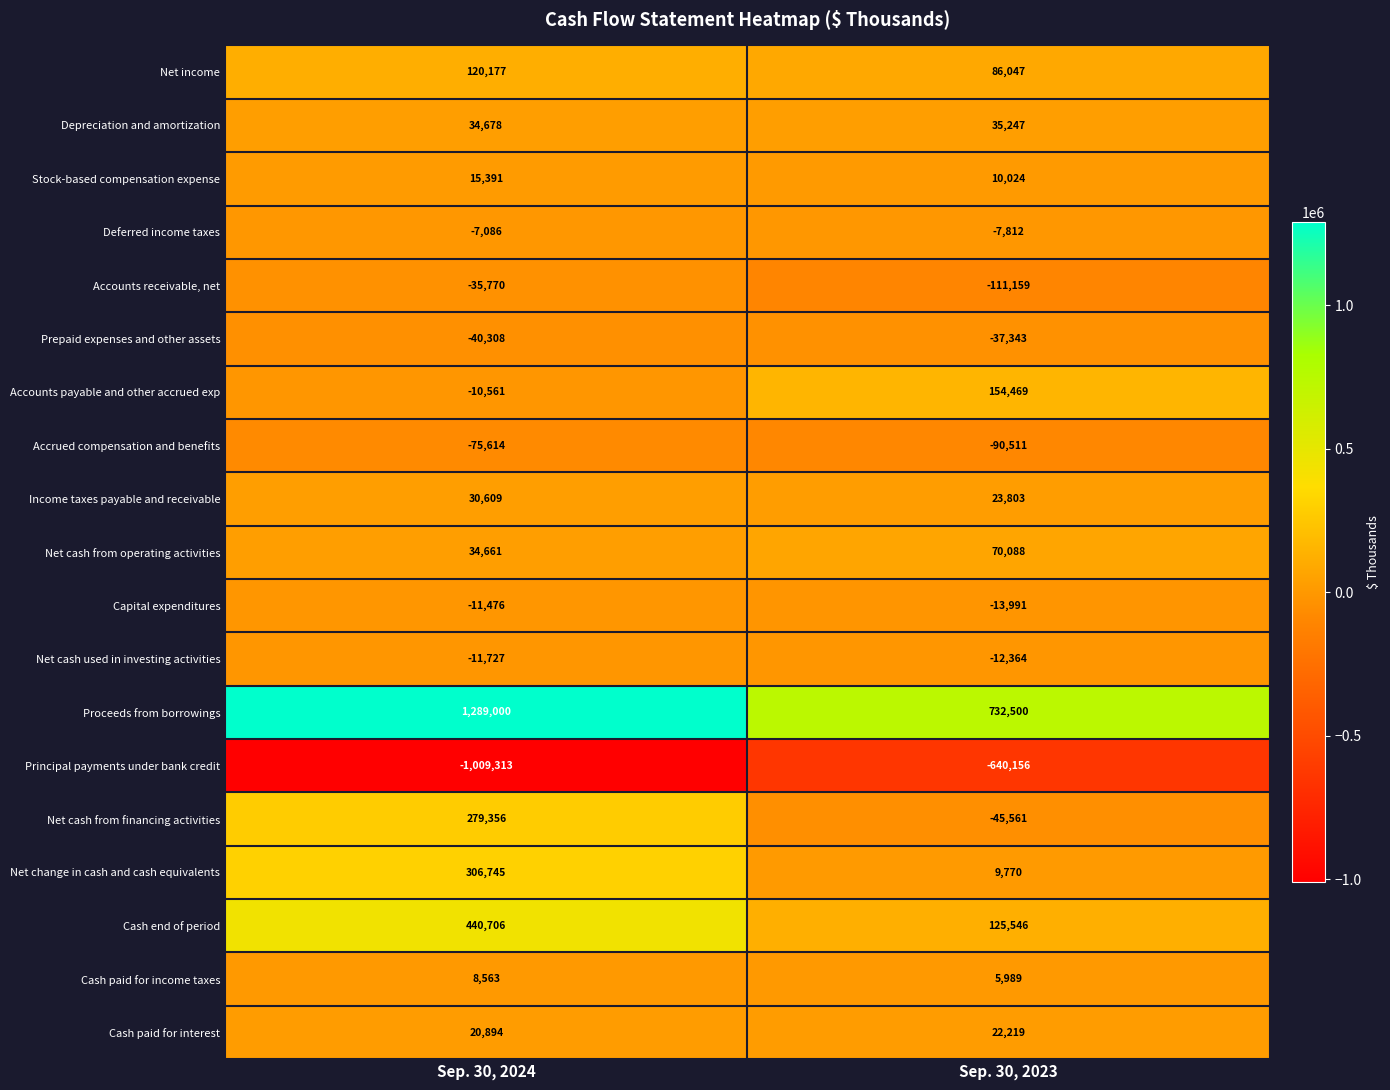

At how many categories does at least one series exceed 161669?

2